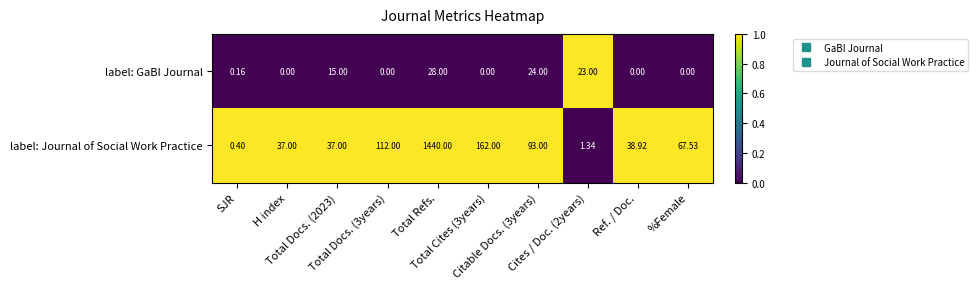

Which series has the widest spread of values?

label: Journal of Social Work Practice